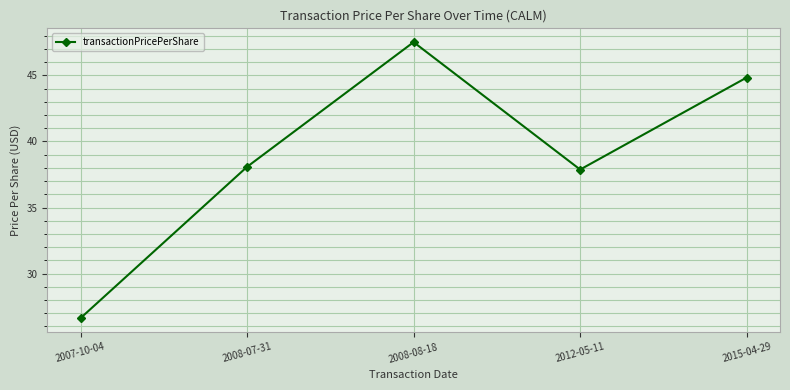

What is the difference between the maximum and second lowest values?

9.7